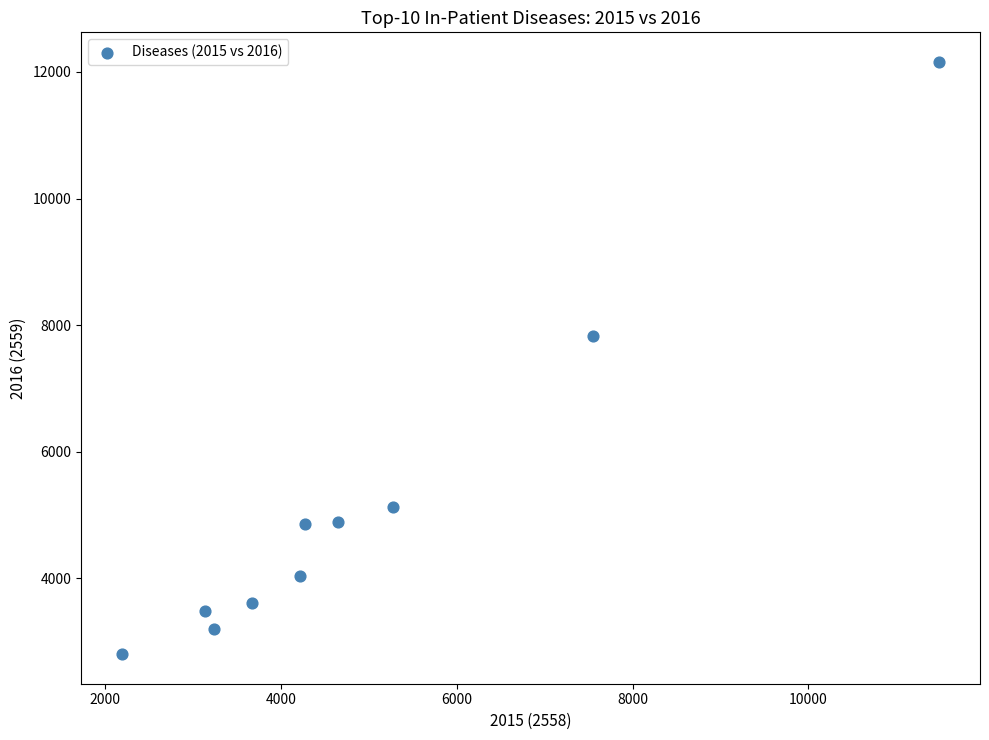

What Y value in the scatter plot is closest to 7479?

7826